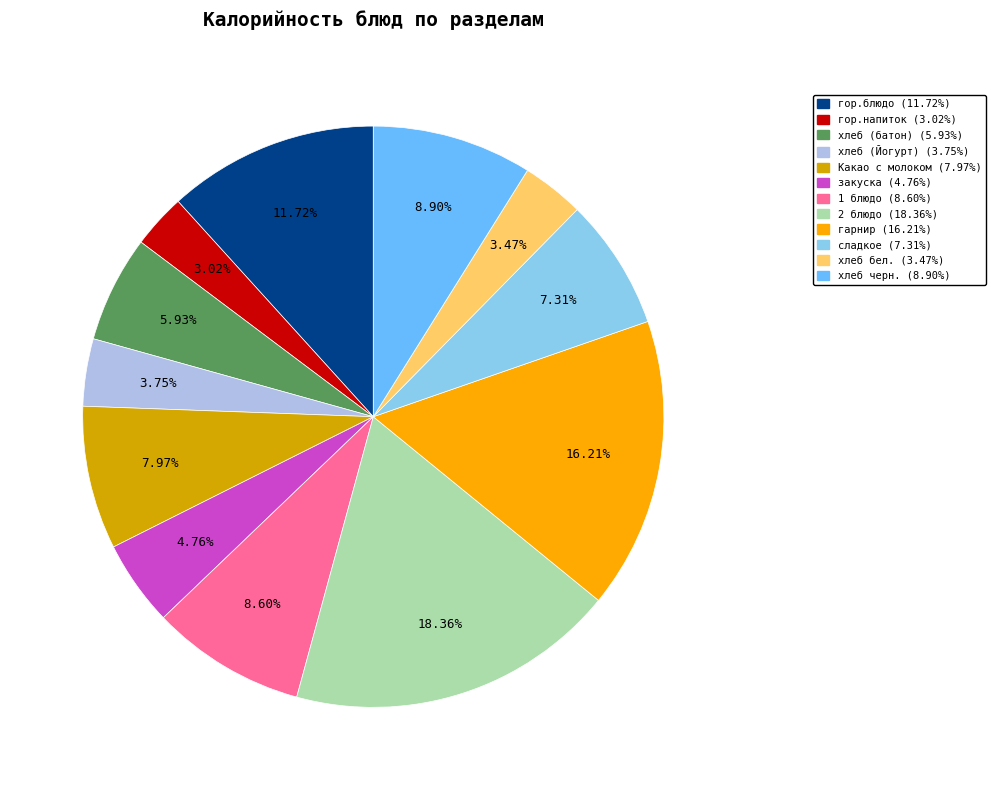

Is it true that сладкое is 14% of the pie?

False